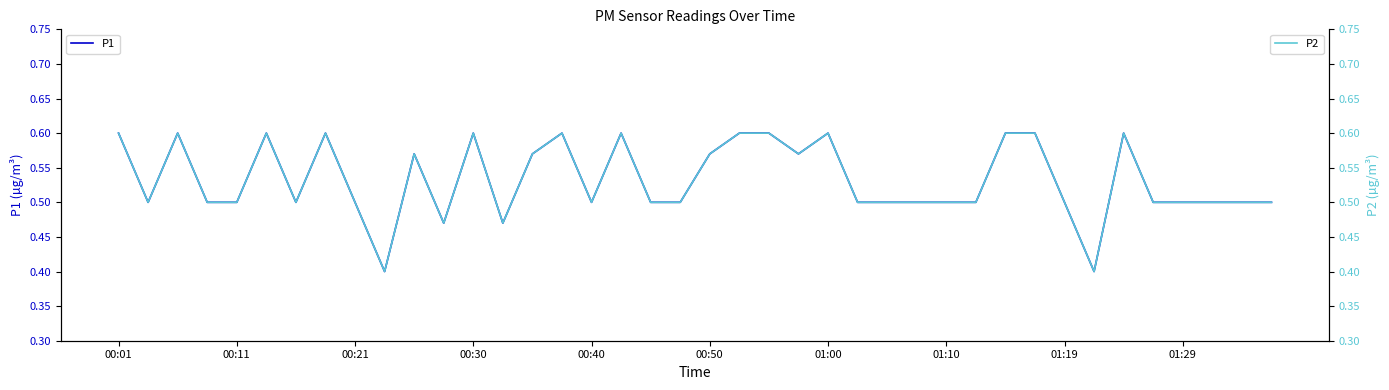

Which series has the widest spread of values?

P1